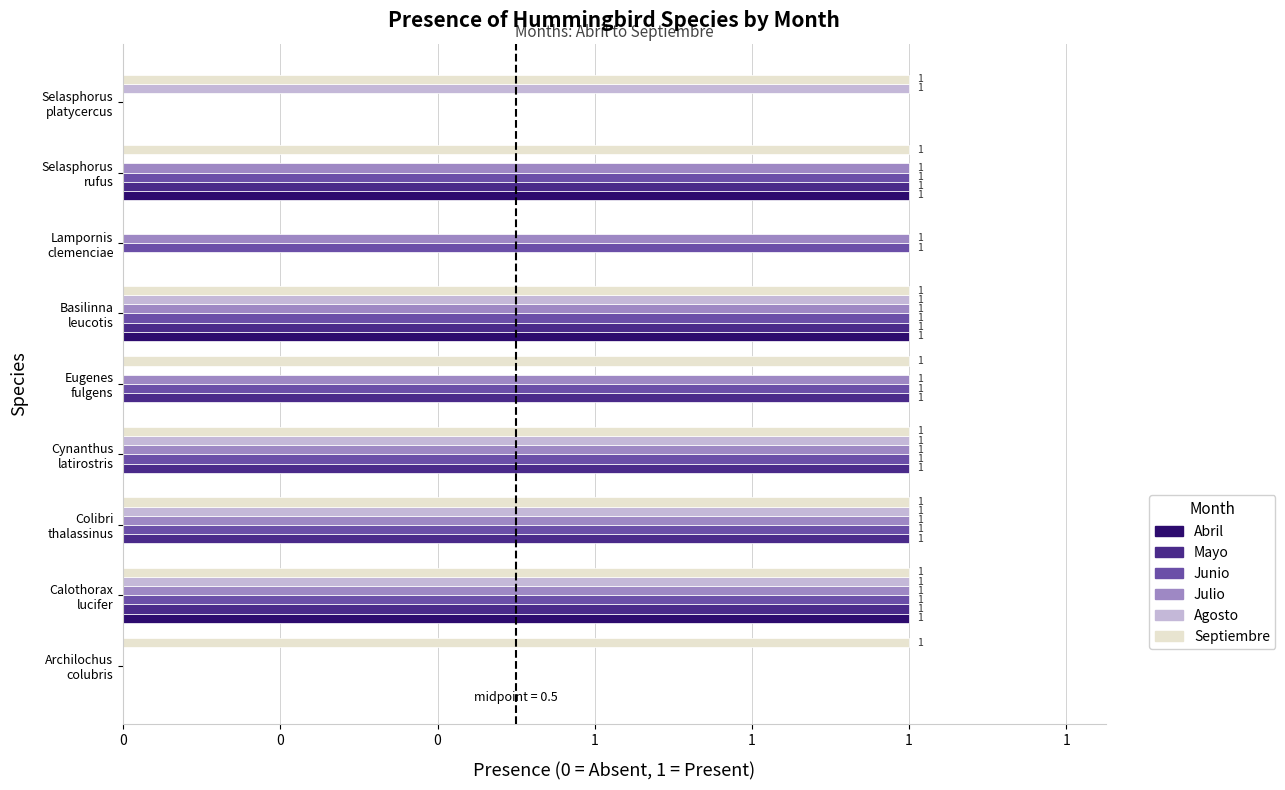

Count the Junio values in the range 1 to 2.

7